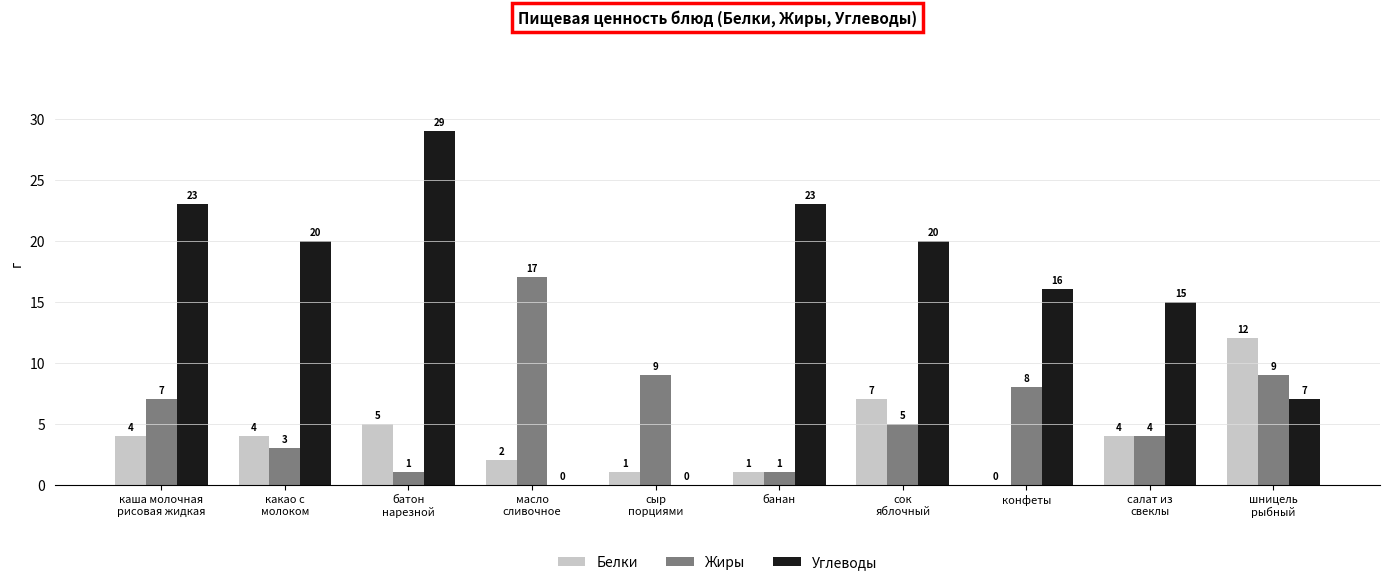

Count the number of categories in the chart.

10